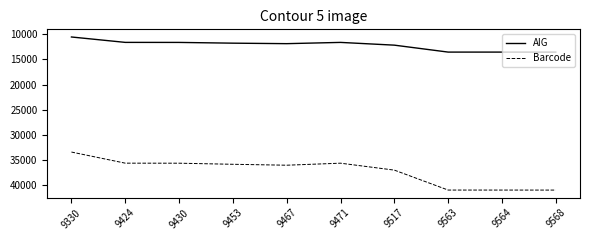

What is the difference between the highest and lowest values at 9467?

24239